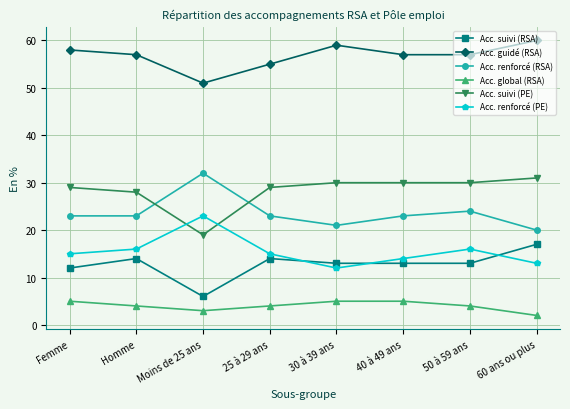

How many series are shown in this chart?

6